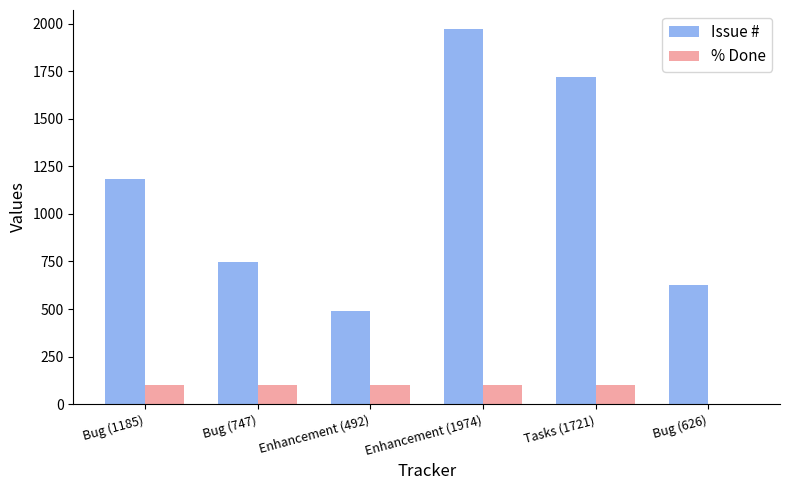

At which label is Issue # closest to 1233?

Bug (1185)